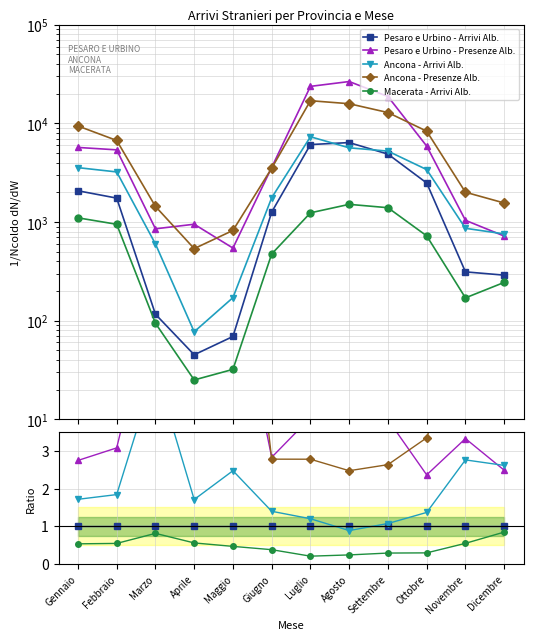

Does the chart display data point markers on the line(s)?

Yes